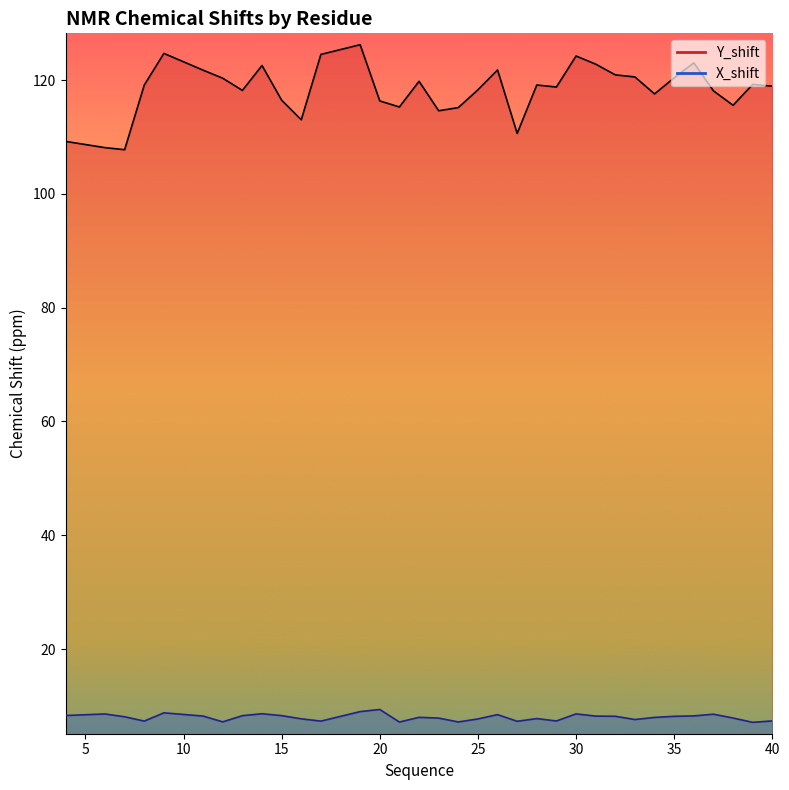

Where does the X_shift series first go above 8?

4